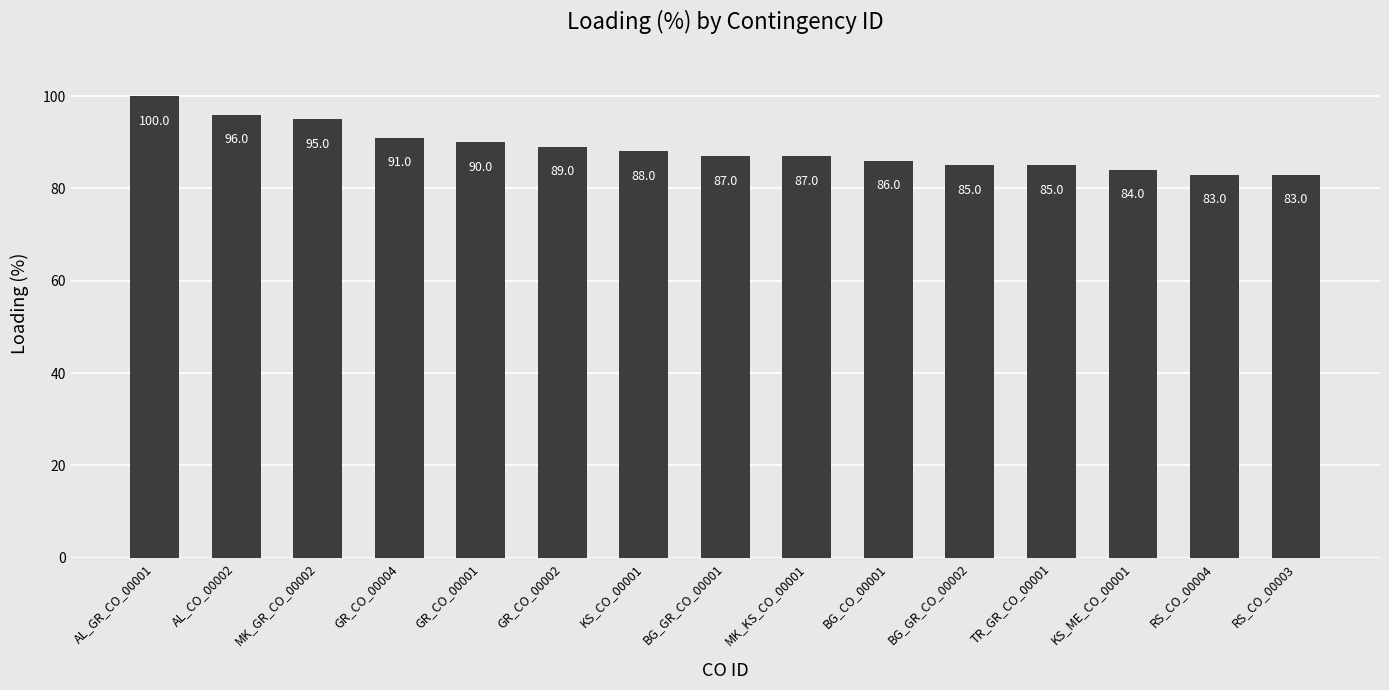

Reading right to left, list all the values displayed in this chart.

83	83	84	85	85	86	87	87	88	89	90	91	95	96	100